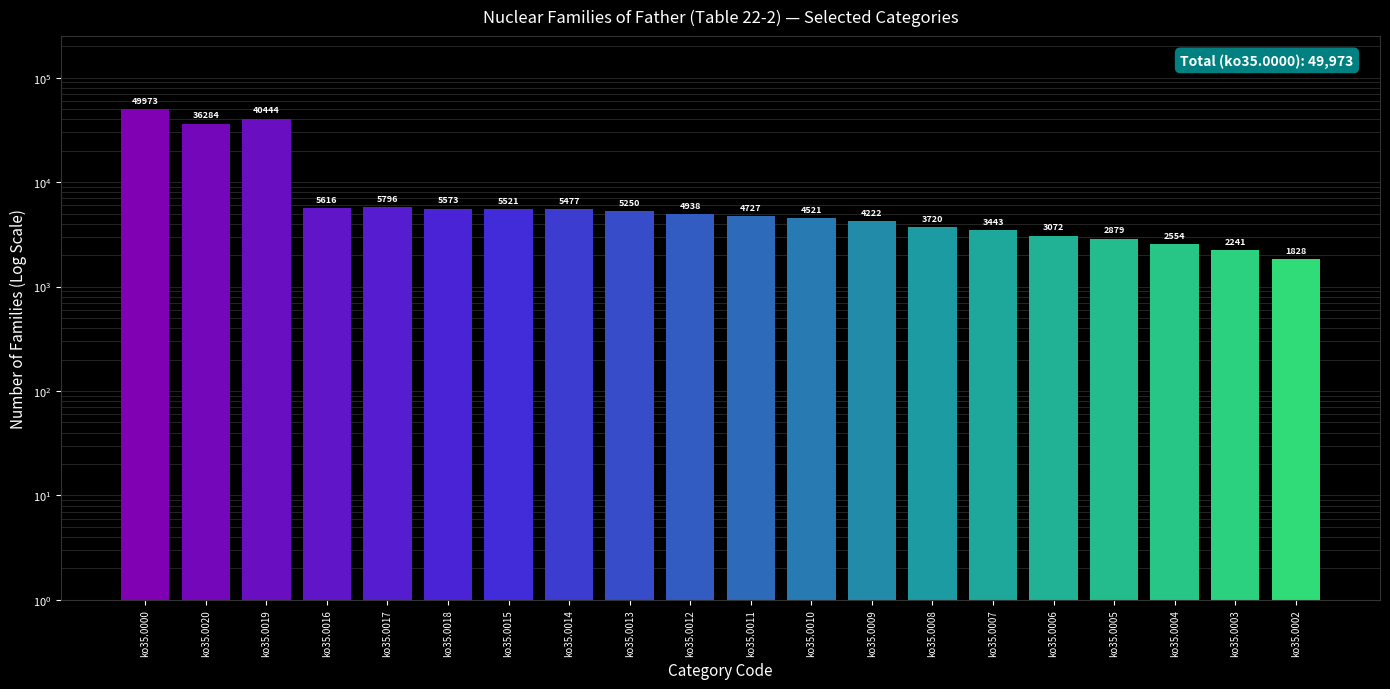

What is the difference between the second highest and second lowest values?

38203